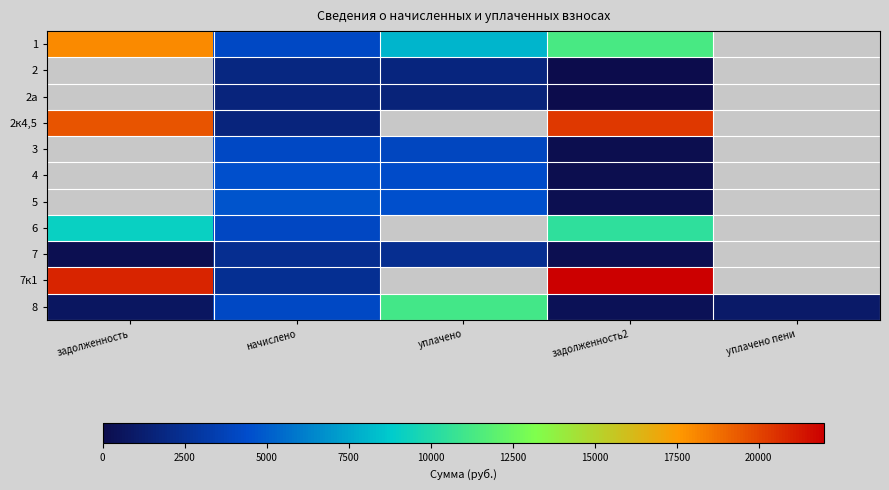

Rank the series by their maximum value, from highest to lowest.

7к1, 2к4,5, 1, 8, 6, 5, 4, 3, 7, 2, 2а